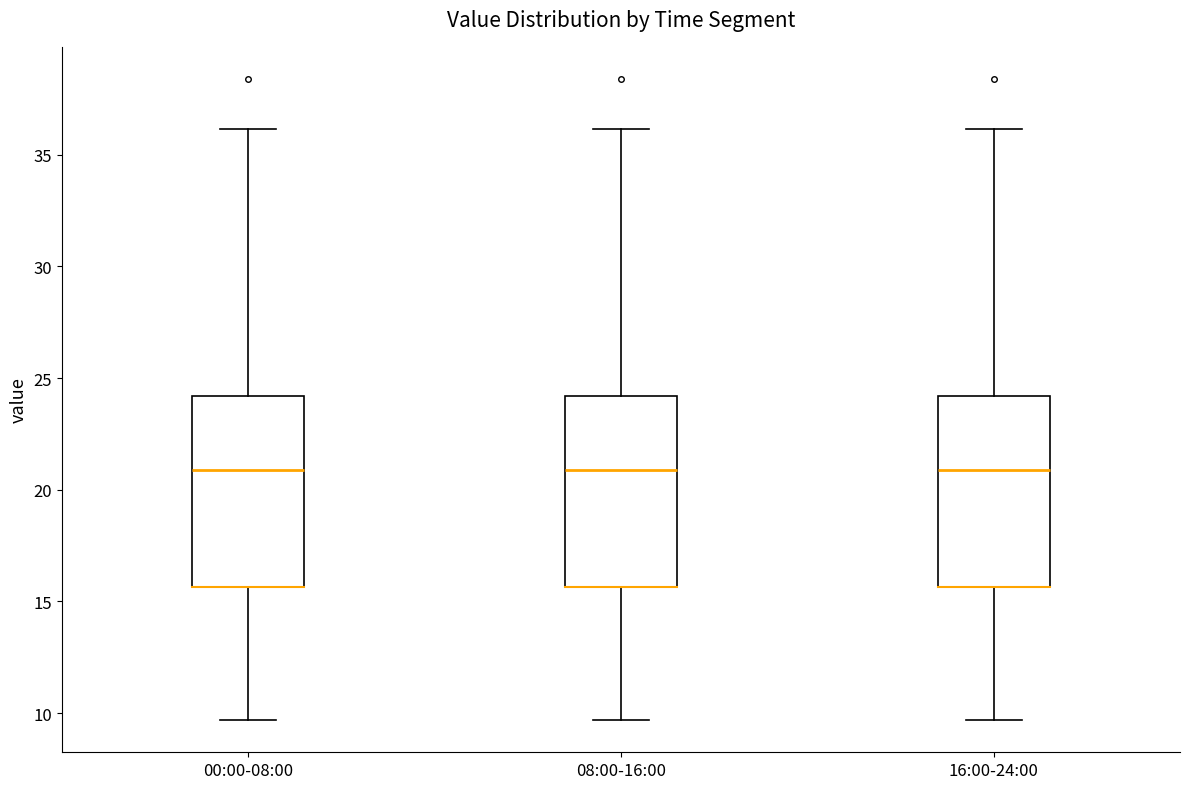

Reading left to right, transcribe this box plot: for each box, give where its median line is, the range the box spans, and where its two whiskers end, as read against the y-axis. The values are not printed on the chart, so give them approximately, as read against the axis.

00:00-08:00: median 21.0, box 15.5 to 24.0, whiskers 9.5 to 36.0
08:00-16:00: median 21.0, box 15.5 to 24.0, whiskers 9.5 to 36.0
16:00-24:00: median 21.0, box 15.5 to 24.0, whiskers 9.5 to 36.0